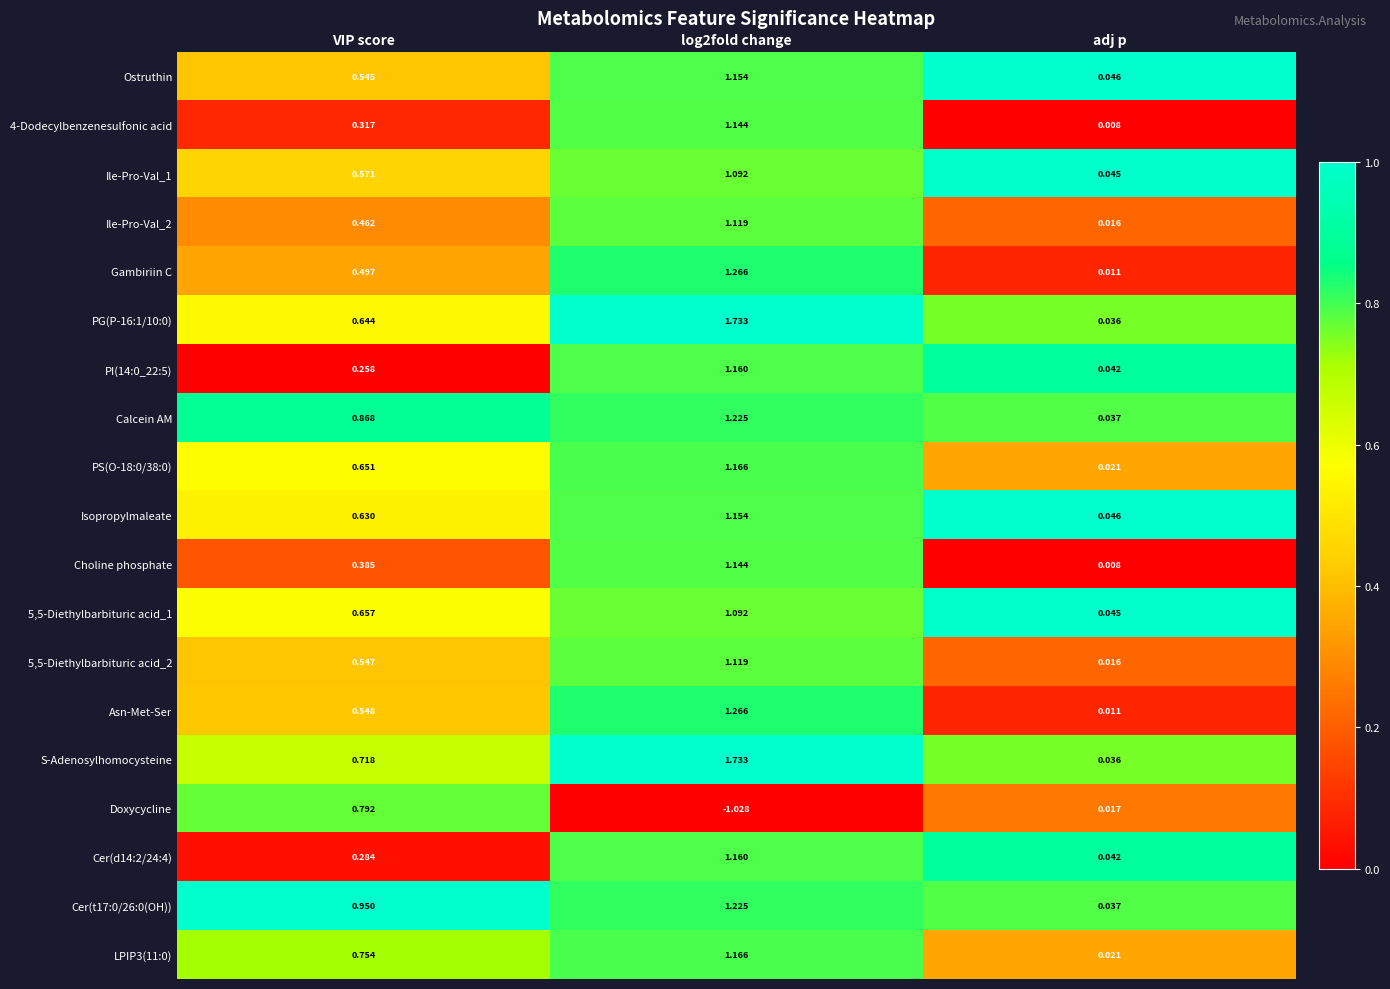

Which category has the lowest value in the Calcein AM series?

adj p